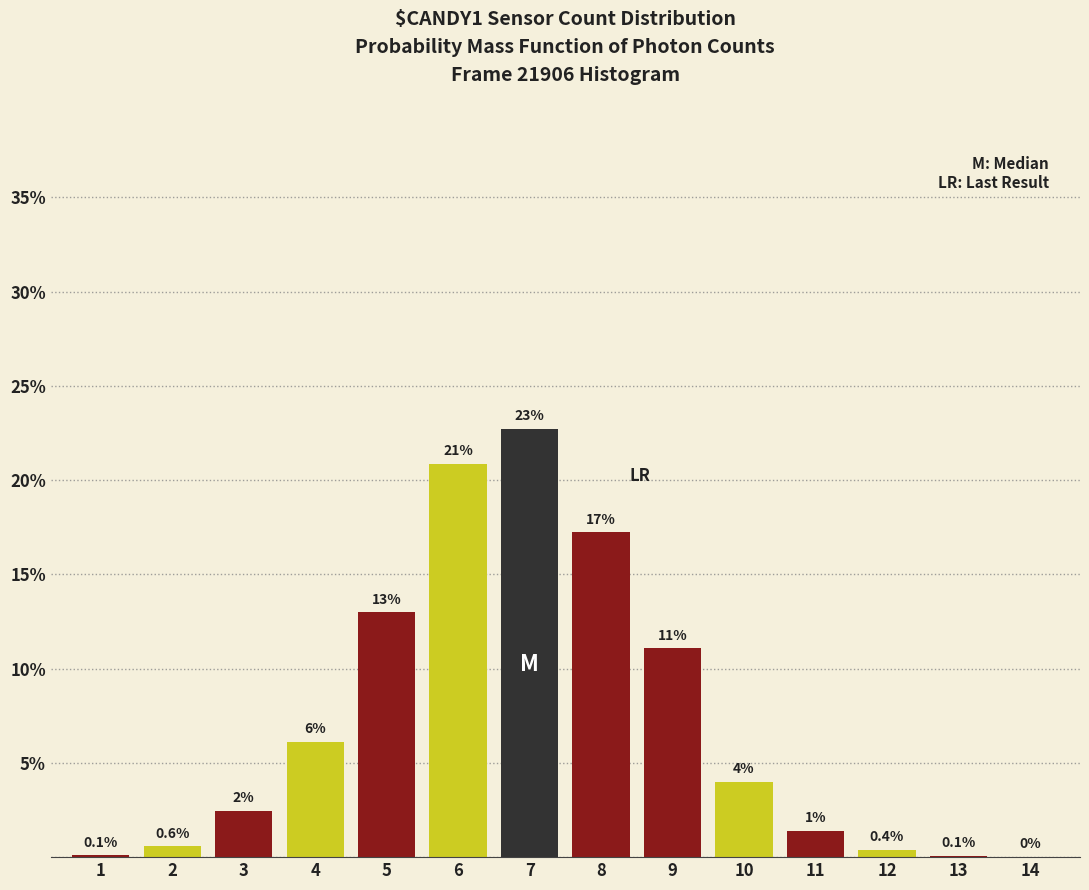

Which has a higher value, 1 or 8?

8